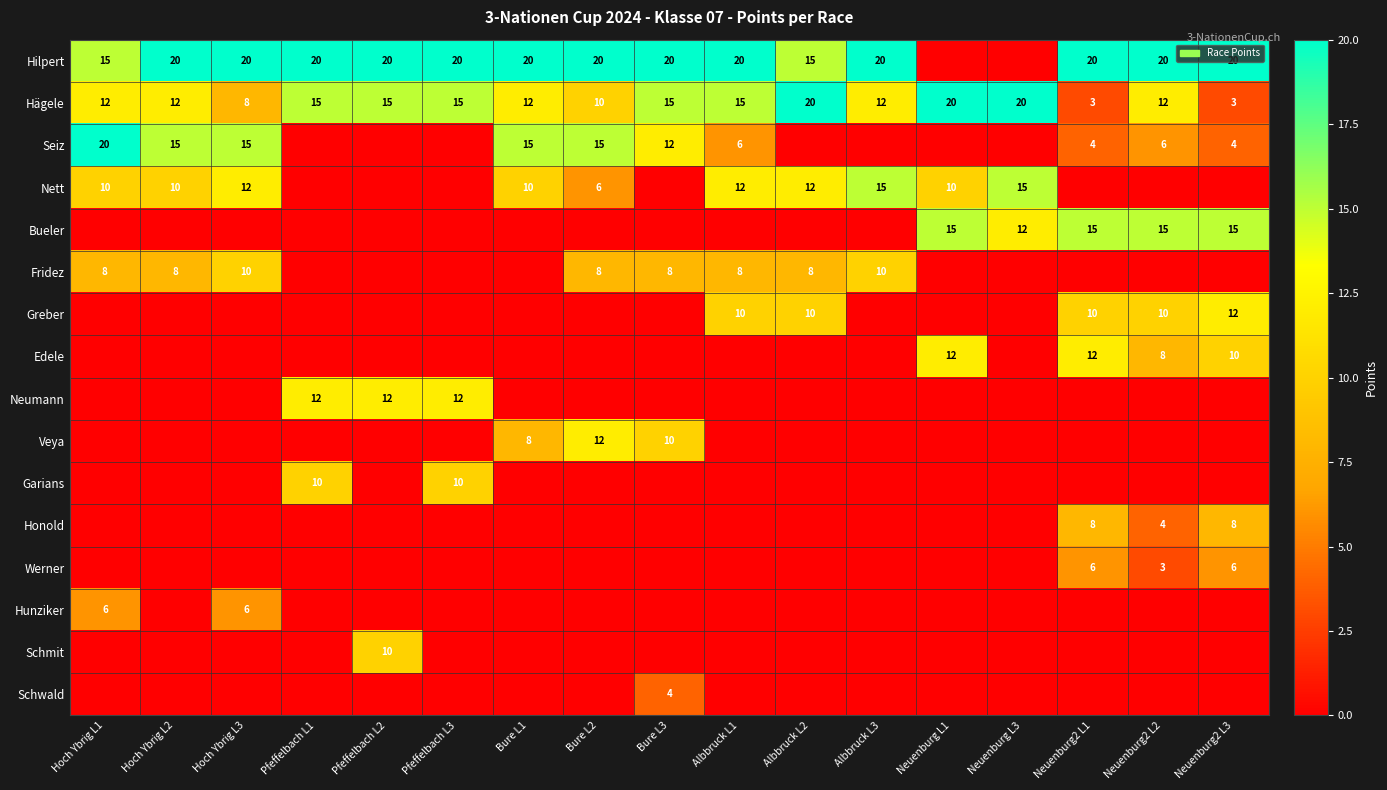

How many series are shown in this chart?

16